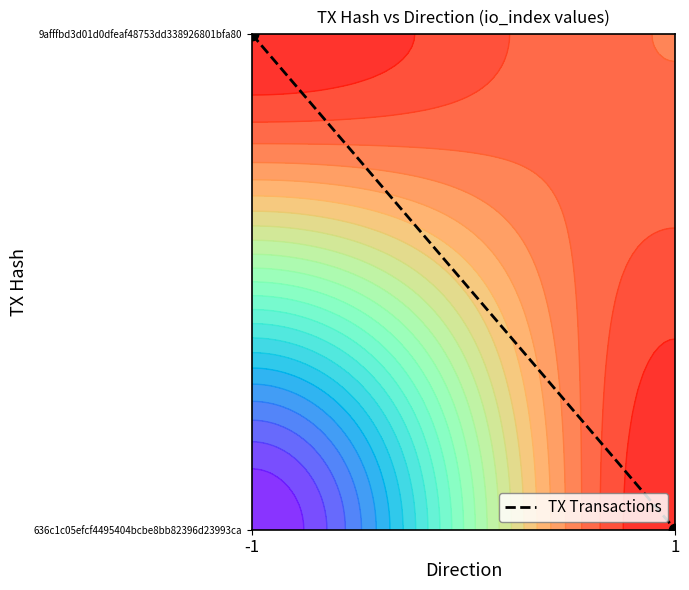

Between -1 and 1, which is larger?

-1